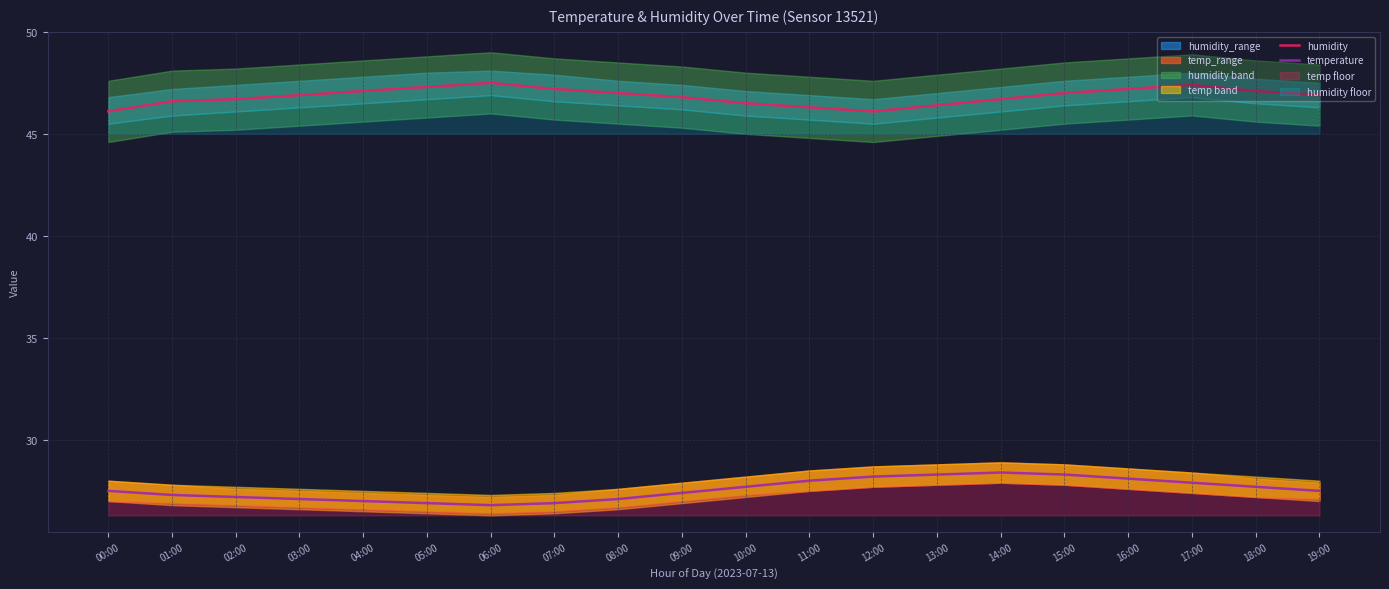

At 03:00, list the series in order from smallest to largest.

temperature, humidity